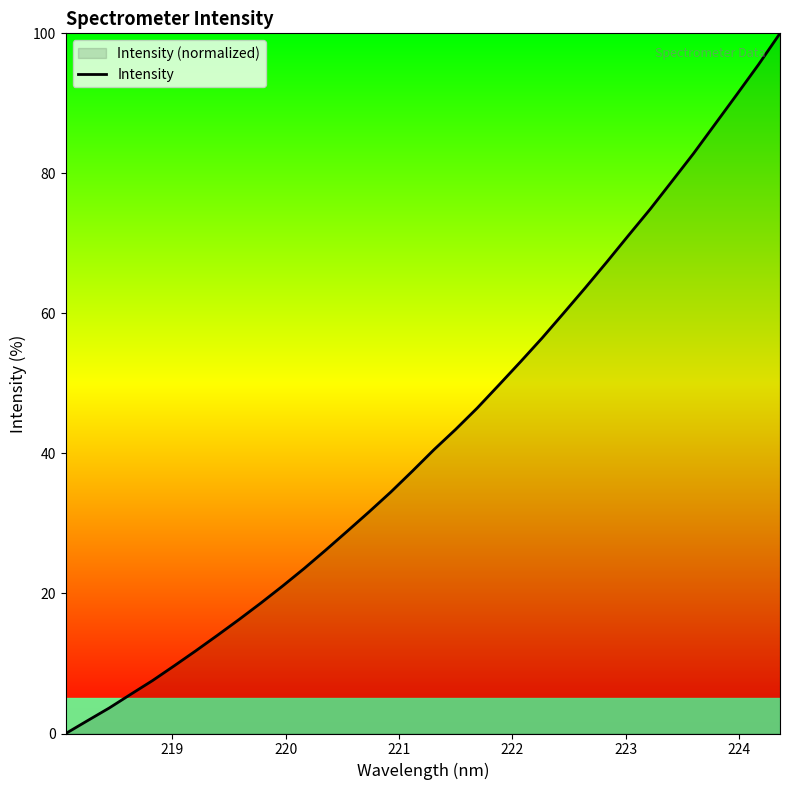

What is the difference between the maximum and minimum values?

100.0